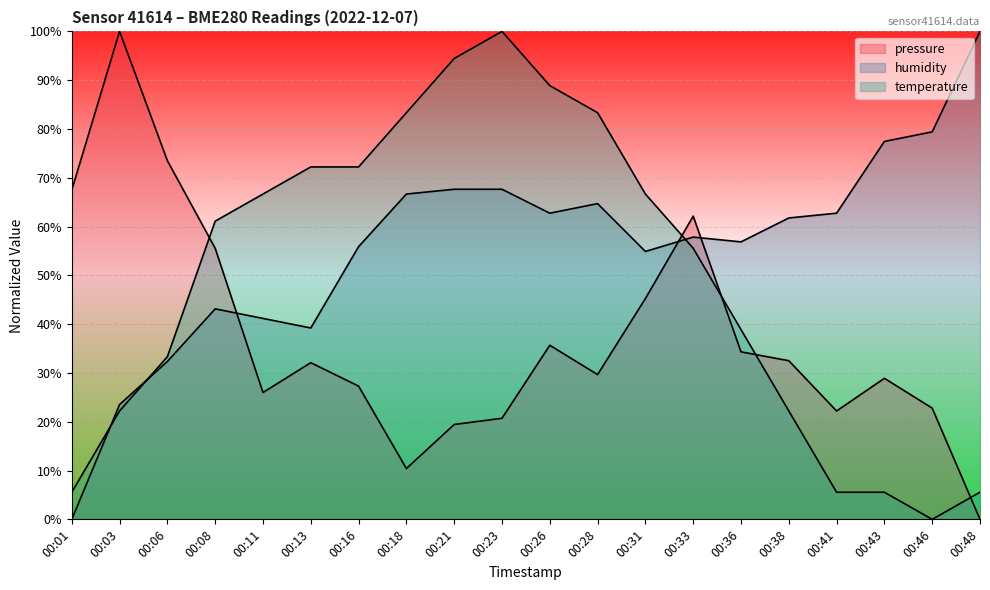

Reading left to right, what are all the values shown in this chart?

pressure: 67.5	100.0	73.5	55.6	26.0	32.1	27.3	10.4	19.4	20.7	35.7	29.7	45.2	62.1	34.3	32.5	22.2	28.9	22.8	0.0
humidity: 0.0	23.5	32.4	43.1	41.2	39.2	55.9	66.7	67.6	67.6	62.7	64.7	54.9	57.8	56.9	61.8	62.7	77.5	79.4	100.0
temperature: 5.6	22.2	33.3	61.1	66.7	72.2	72.2	83.3	94.4	100.0	88.9	83.3	66.7	55.6	38.9	22.2	5.6	5.6	0.0	5.6